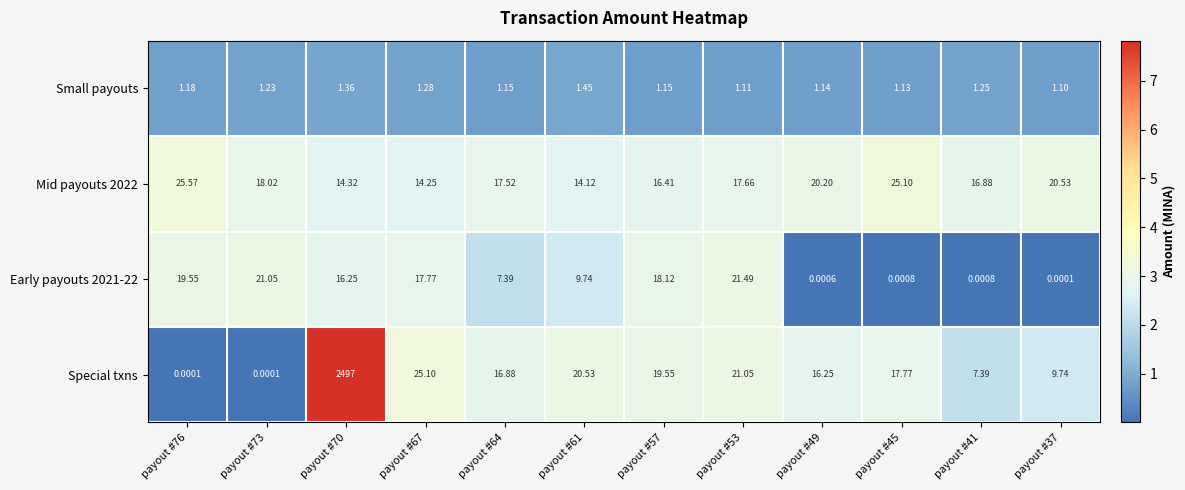

Is the value of Early payouts 2021-22 at payout #70 greater than the value of Mid payouts 2022 at payout #61?

Yes